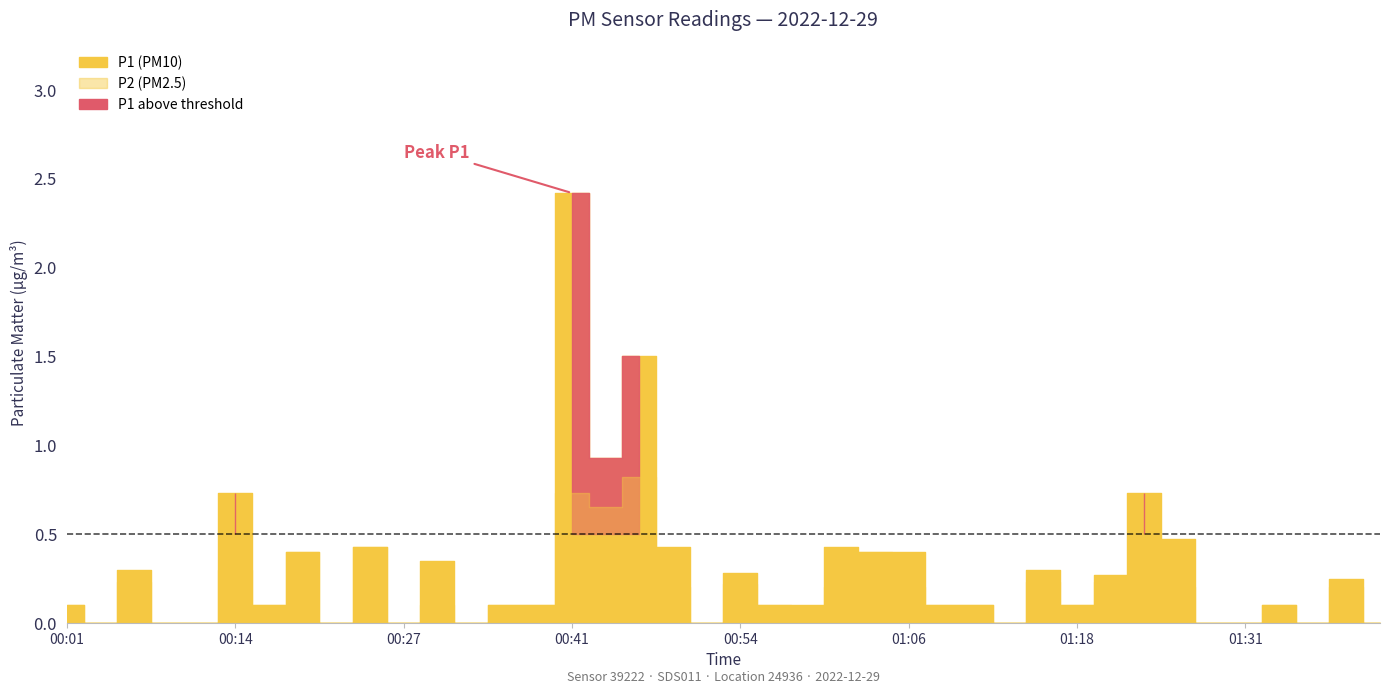

List the series in order of their overall mean, highest first.

P1, P2